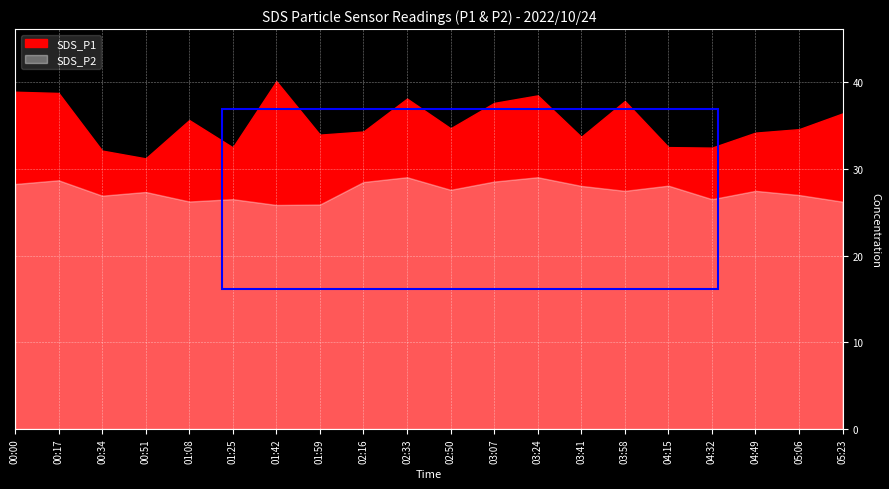

Which has a higher value, 00:17 or 04:15?

00:17